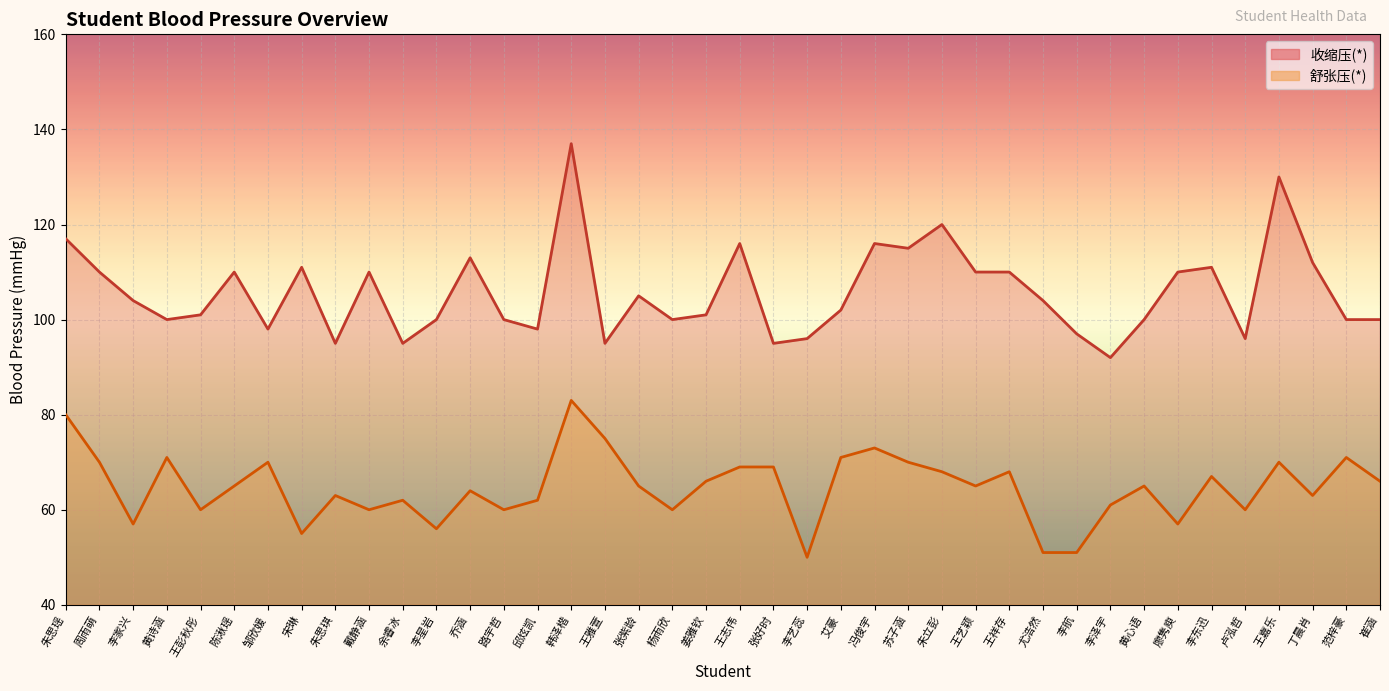

Is it true that 舒张压(*) equals 63 at 朱思琪?

True